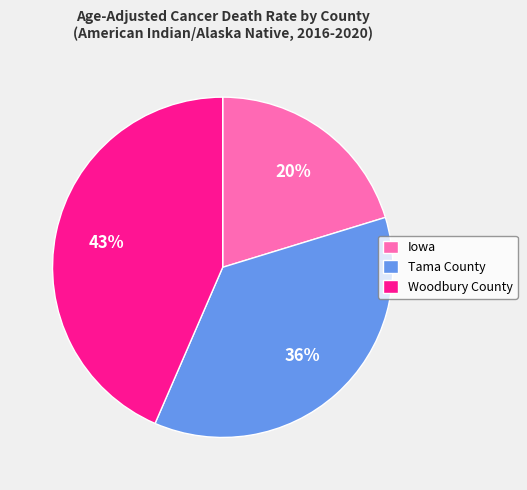

Rank the categories by value from highest to lowest.

Woodbury County, Tama County, Iowa